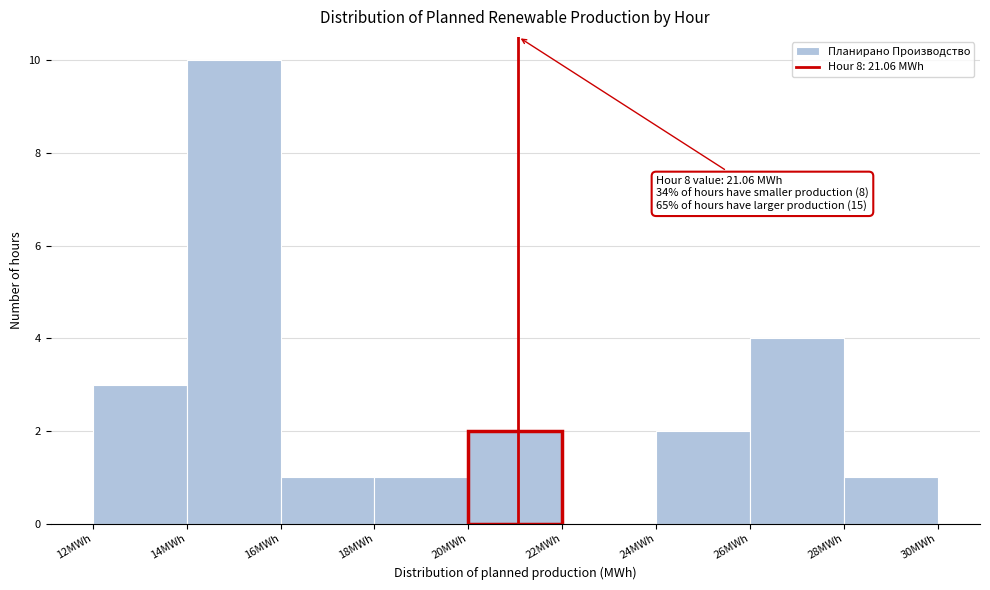

Which range on the x-axis has the tallest bar?

14 to 16